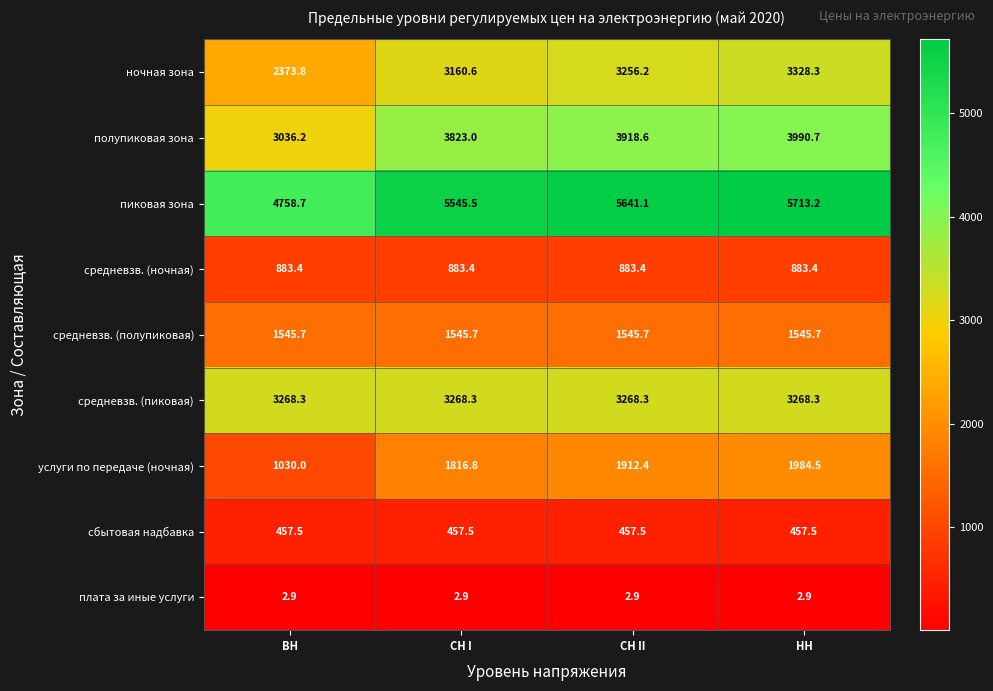

Rank the series by their maximum value, from lowest to highest.

плата за иные услуги, сбытовая надбавка, средневзв. (ночная), средневзв. (полупиковая), услуги по передаче (ночная), средневзв. (пиковая), ночная зона, полупиковая зона, пиковая зона